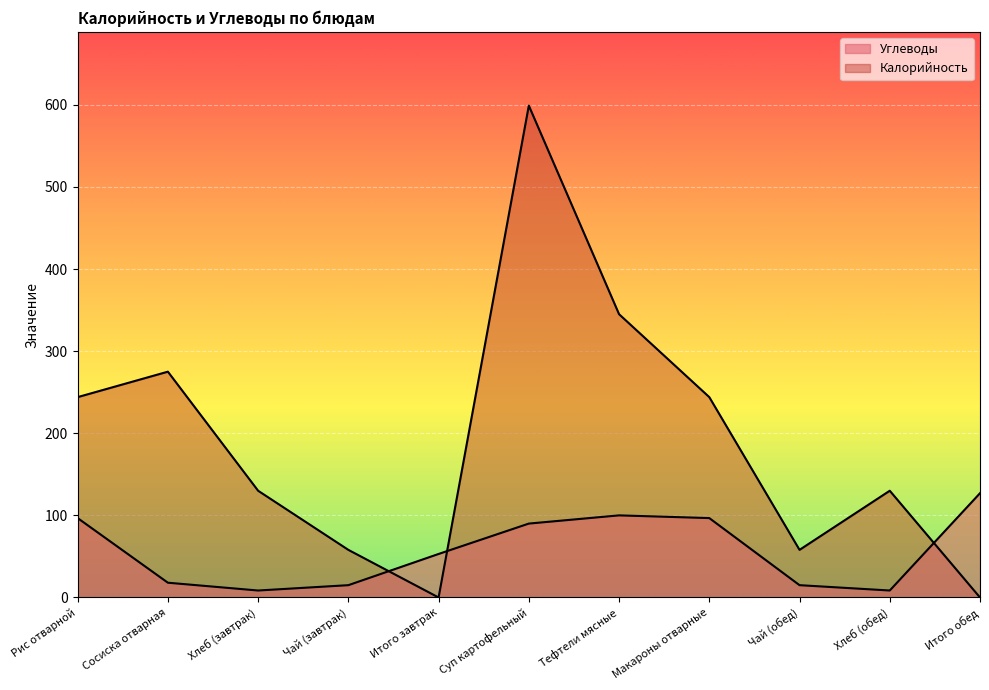

How many intersections are there between Углеводы and Калорийность?

3